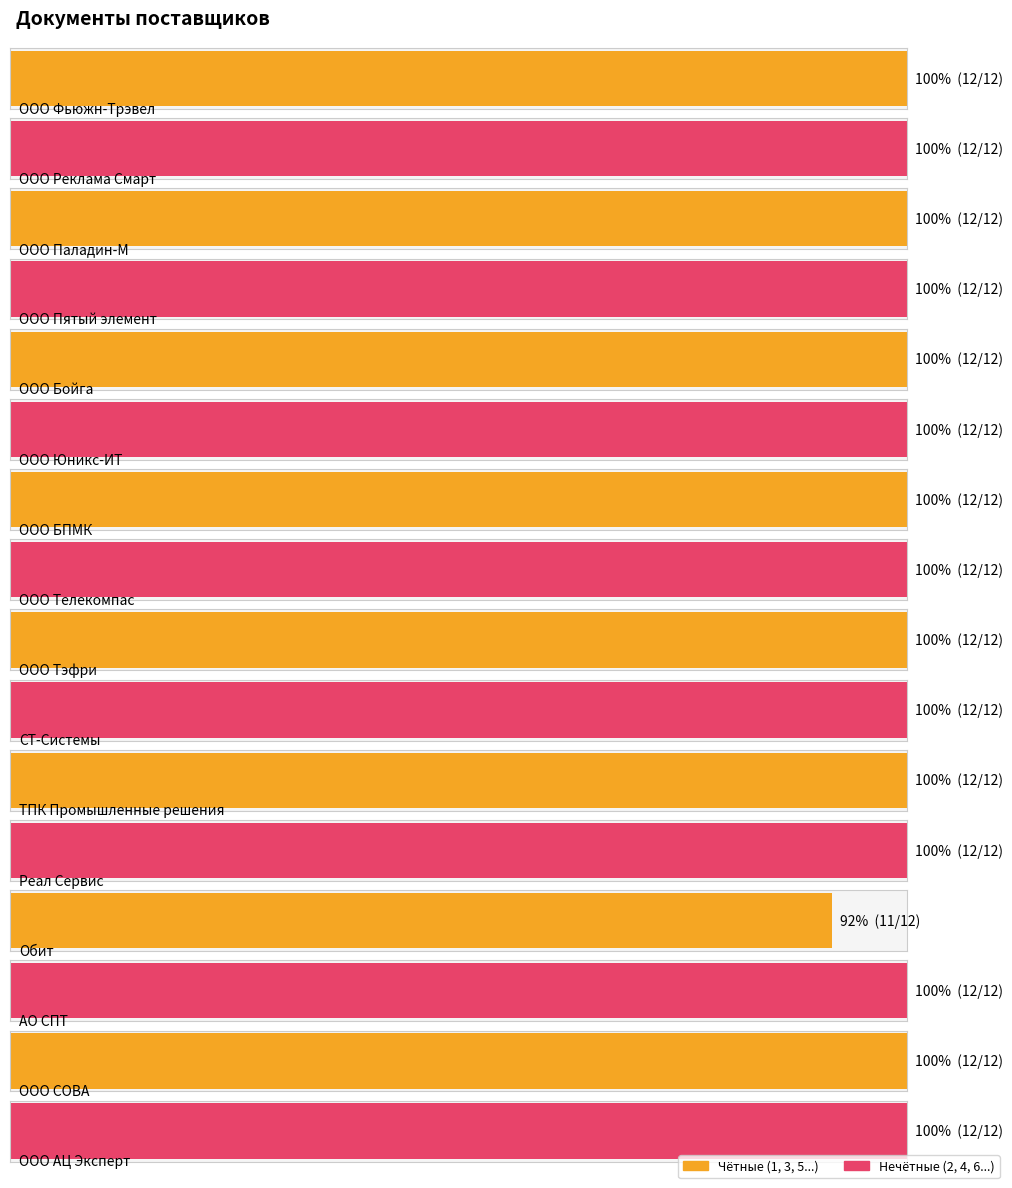

At which label is the value closest to 11?

Обит